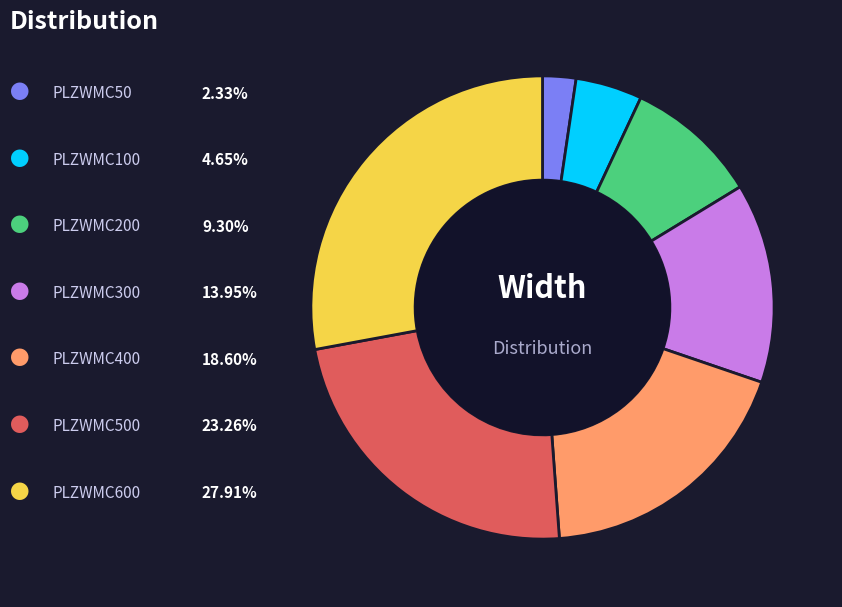

Is there any slice that represents more than half of the pie?

No